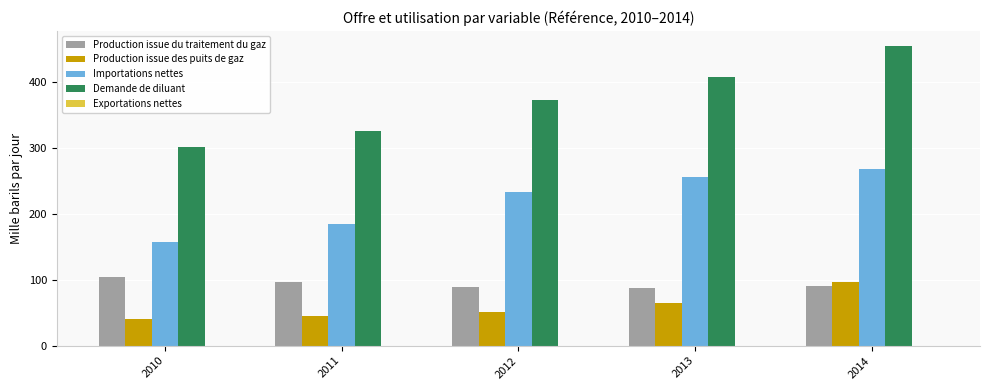

How many data points in Production issue des puits de gaz are above 51?

3